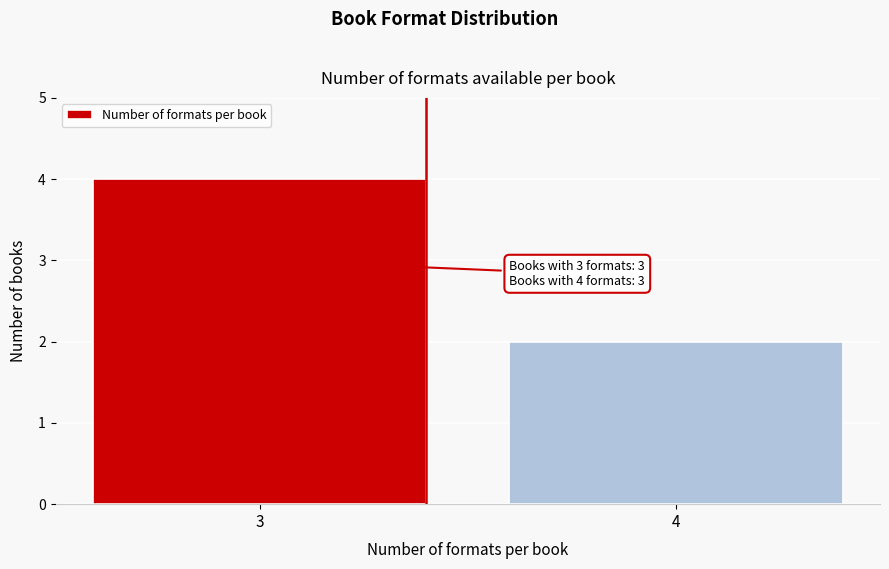

Reading right to left, transcribe all the data shown in this chart.

4=2	3=4